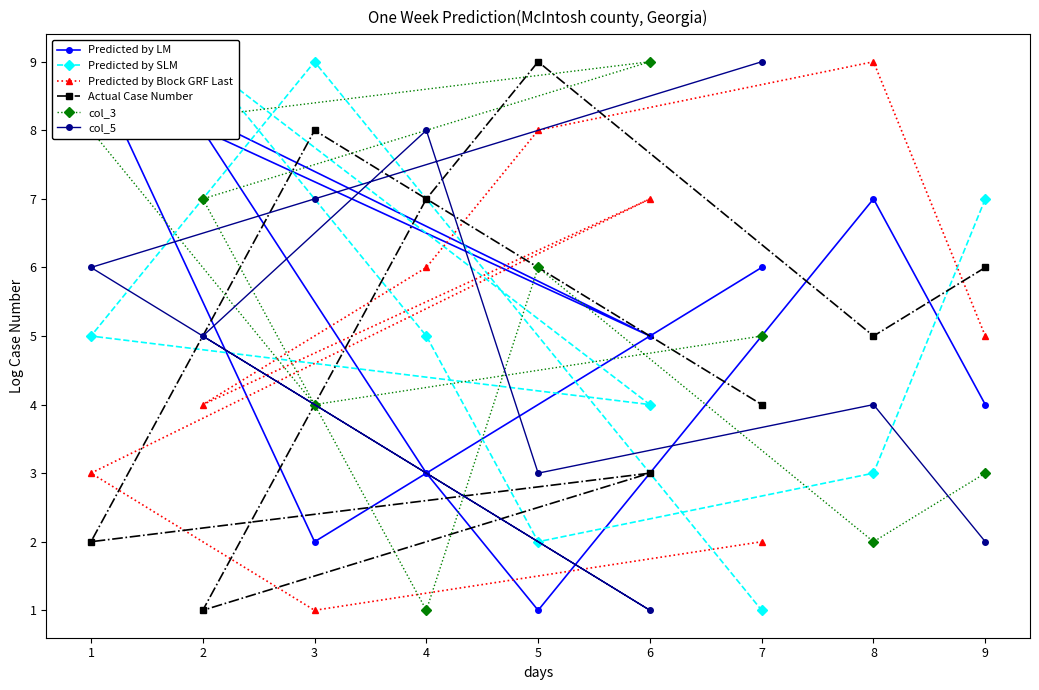

True or false: Predicted by Block GRF Last has a value of 3 at 4.

False